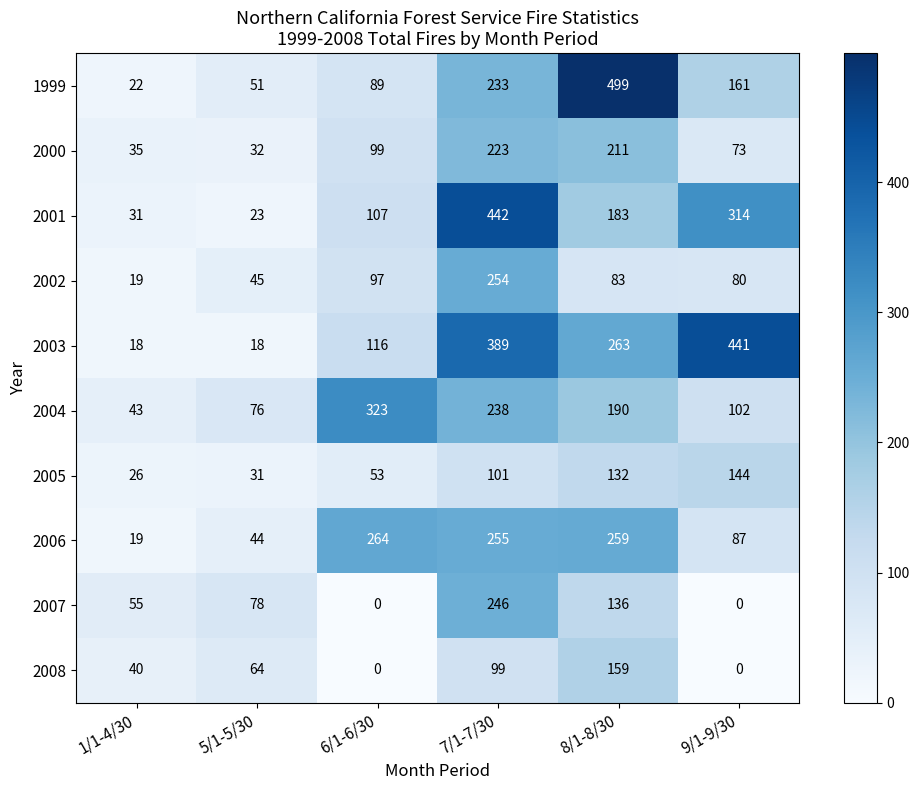

At which label is 1999 closest to 260?

7/1-7/30